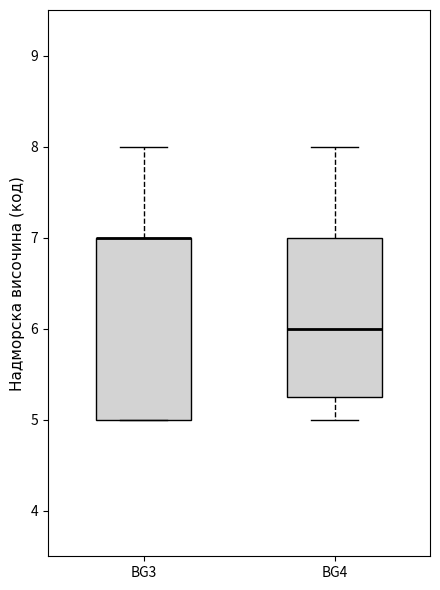

Reading left to right, transcribe this box plot: for each box, give where its median line is, the range the box spans, and where its two whiskers end, as read against the y-axis. The values are not printed on the chart, so give them approximately, as read against the axis.

BG3: median 7.0 (drawn on the box's upper edge), box 5.0 to 7.0, whiskers 5.0 to 8.0
BG4: median 6.0, box 5.3 to 7.0, whiskers 5.0 to 8.0